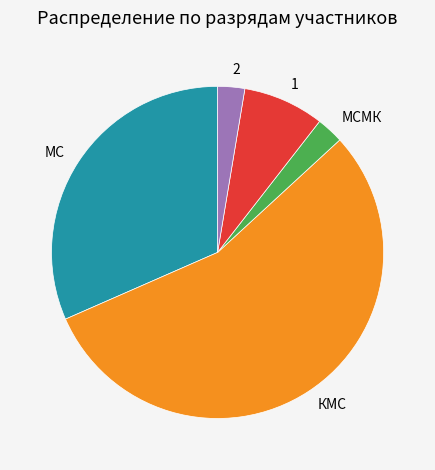

Is the sum of КМС and 1 greater than half?

Yes